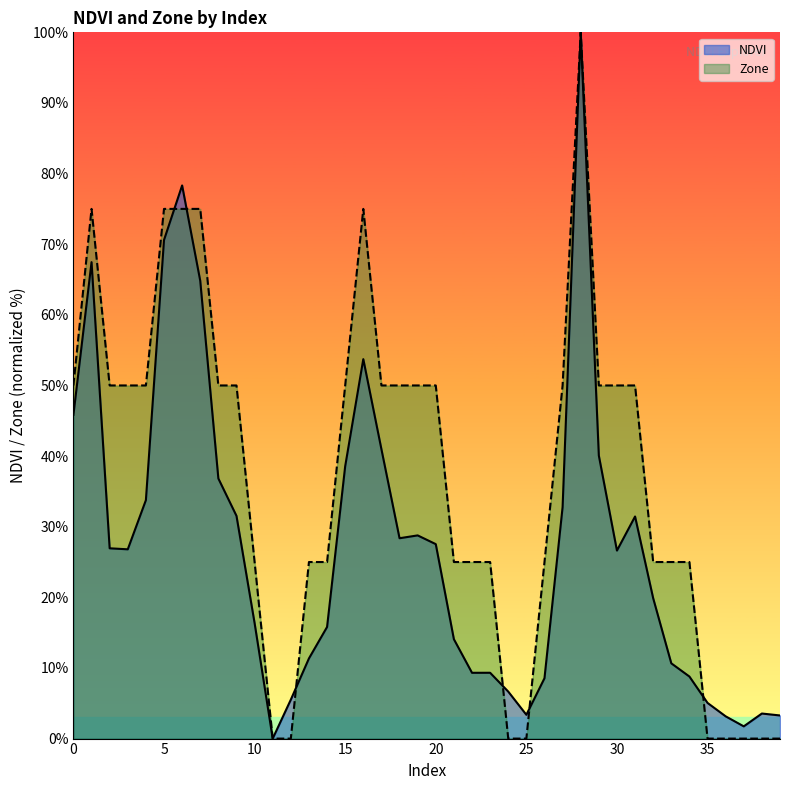

How many values in the NDVI series are below 26?

19